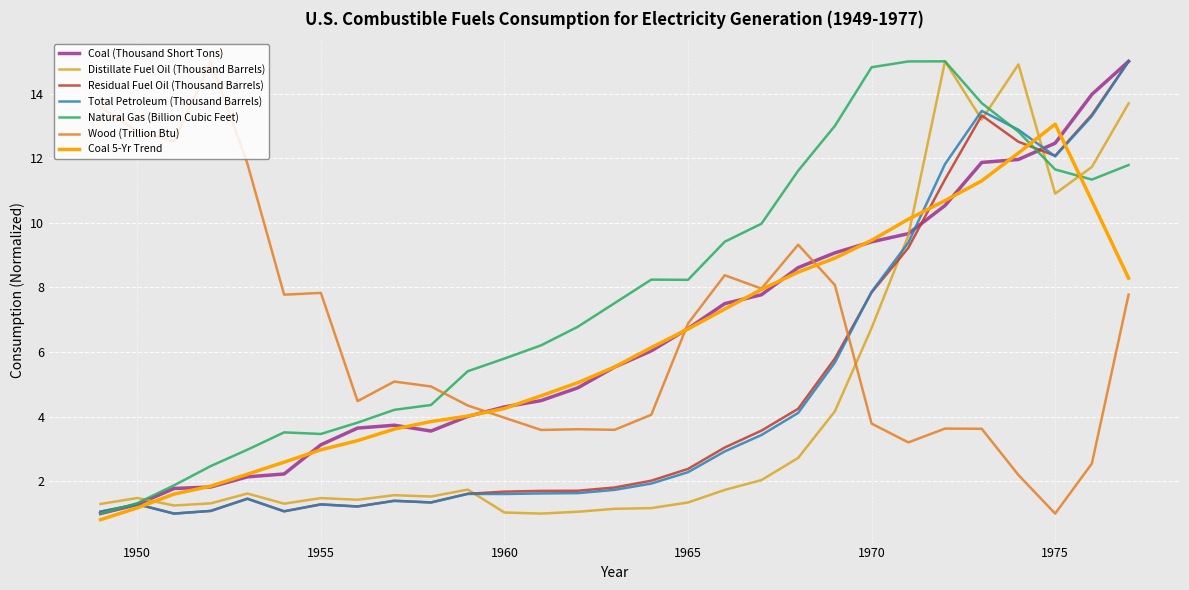

Which series has the largest total across all categories?

Natural Gas (Billion Cubic Feet)